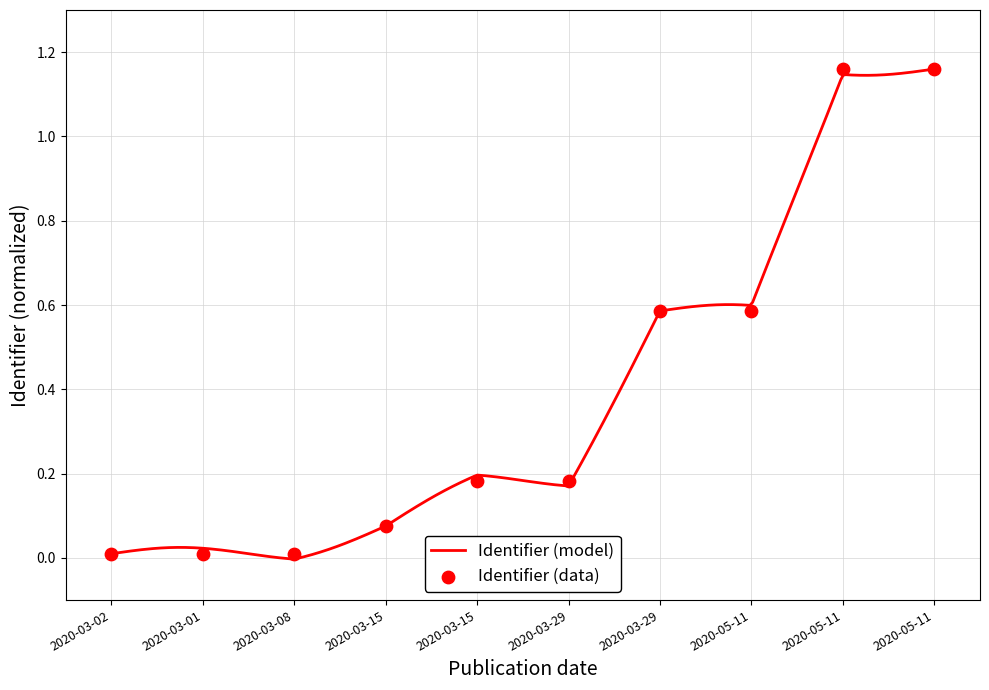

Which has a higher value, 2020-05-11 or 2020-05-11?

2020-05-11